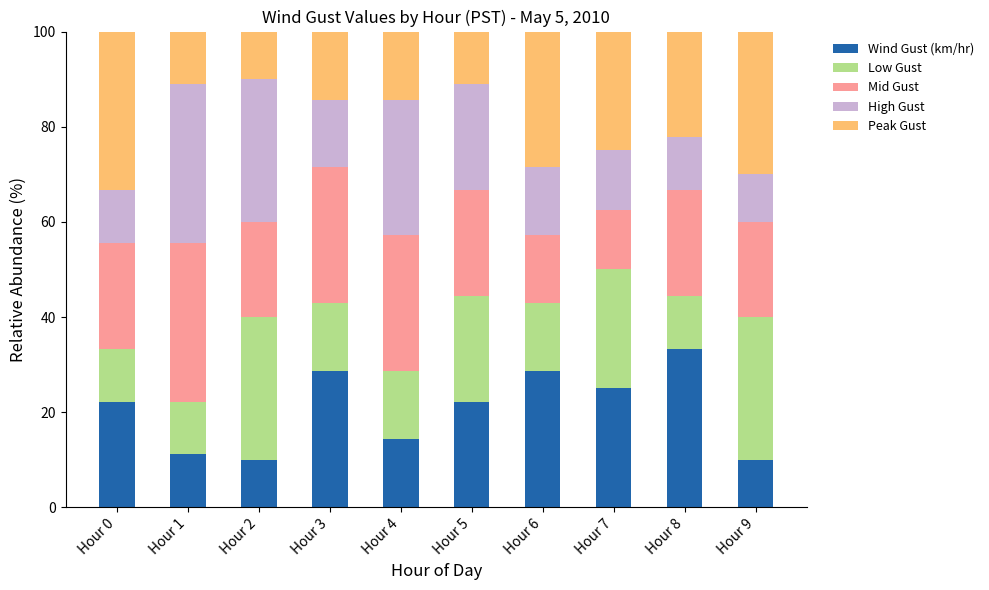

What is the difference between the Wind Gust (km/hr) values at Hour 8 and Hour 2?

23.3